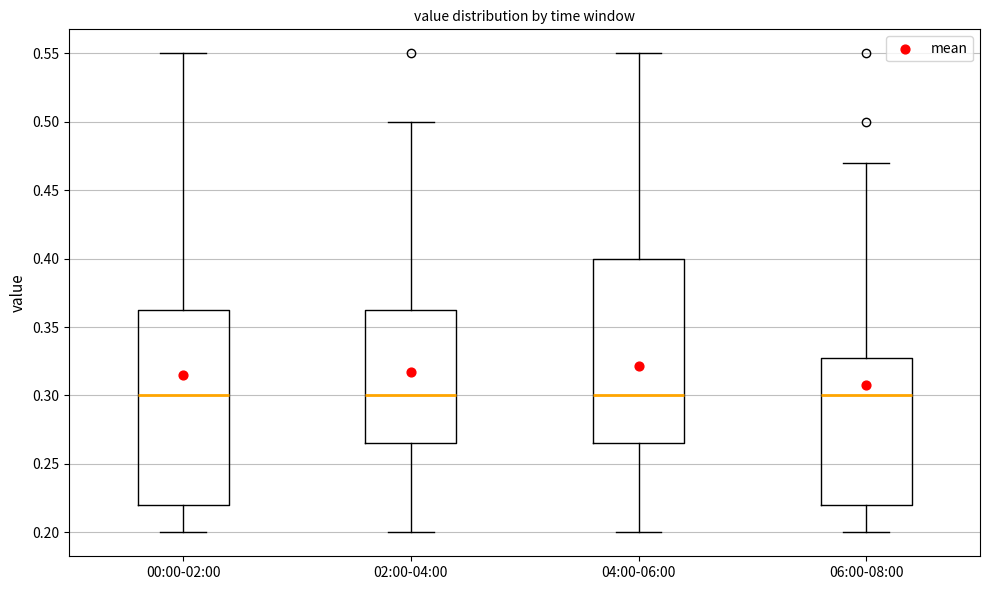

Reading left to right, transcribe this box plot: for each box, give where its median line is, the range the box spans, and where its two whiskers end, as read against the y-axis. The values are not printed on the chart, so give them approximately, as read against the axis.

00:00-02:00: median 0.300, box 0.220 to 0.365, whiskers 0.200 to 0.550
02:00-04:00: median 0.300, box 0.265 to 0.365, whiskers 0.200 to 0.500
04:00-06:00: median 0.300, box 0.265 to 0.400, whiskers 0.200 to 0.550
06:00-08:00: median 0.300, box 0.220 to 0.330, whiskers 0.200 to 0.470